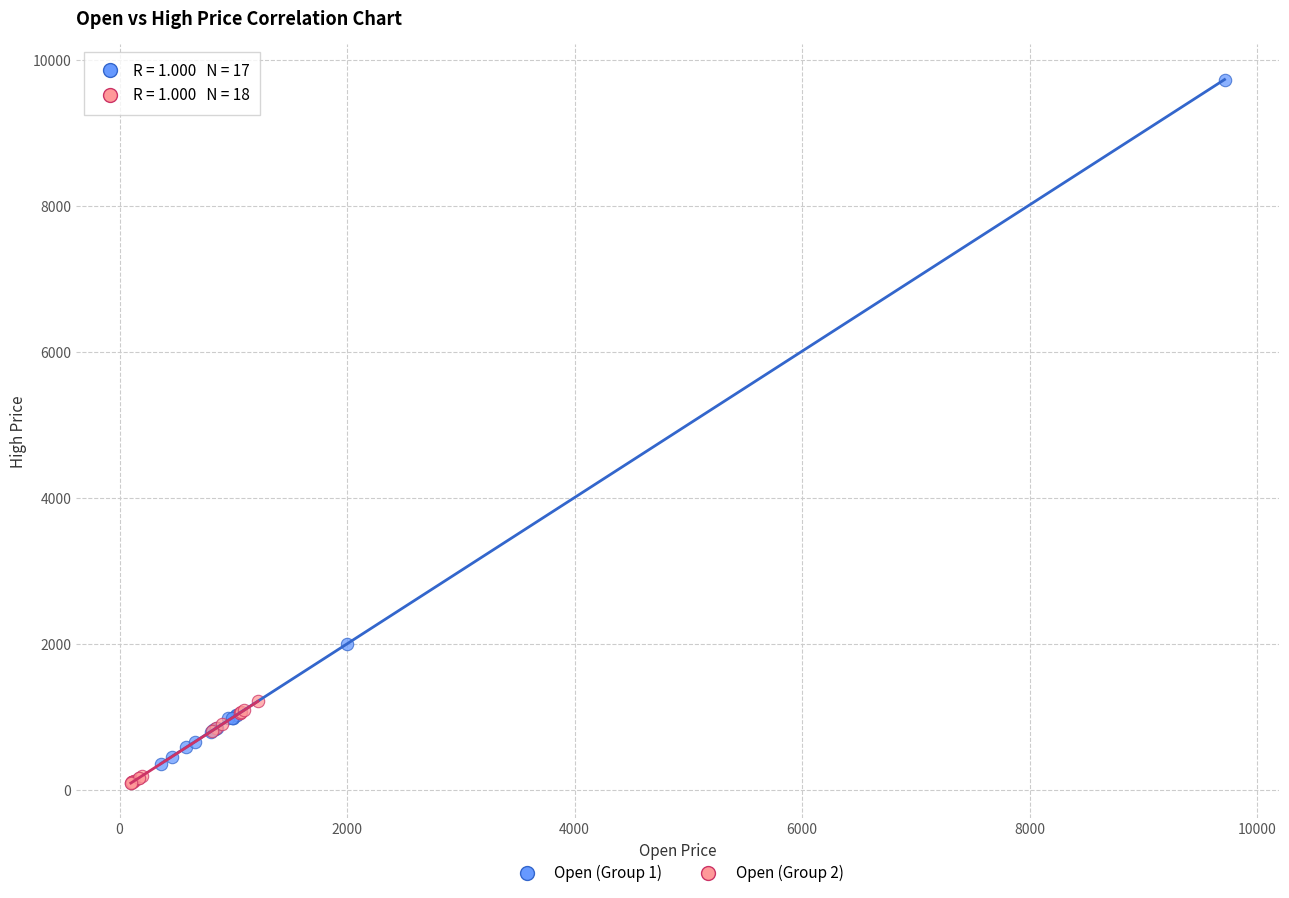

Which series has the largest Y range (max minus min)?

Open (Group 1)